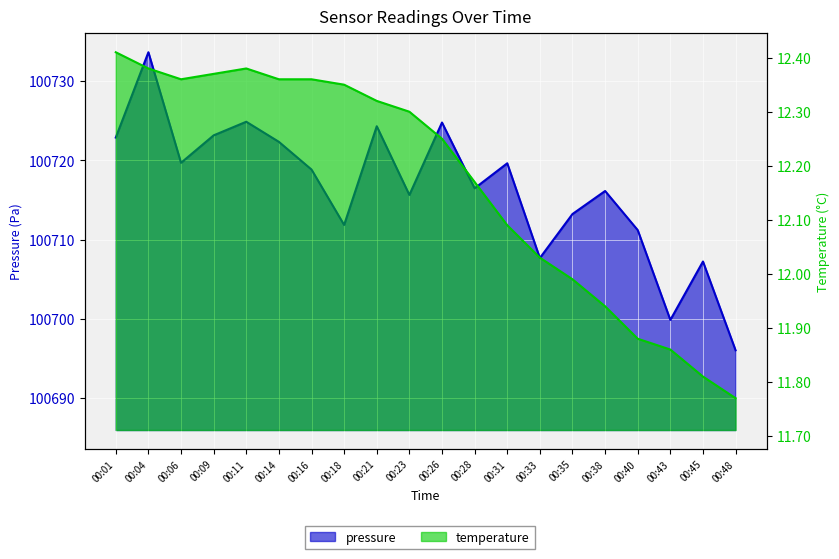

What is the value of the pressure point at the 8th from the left?

100711.8